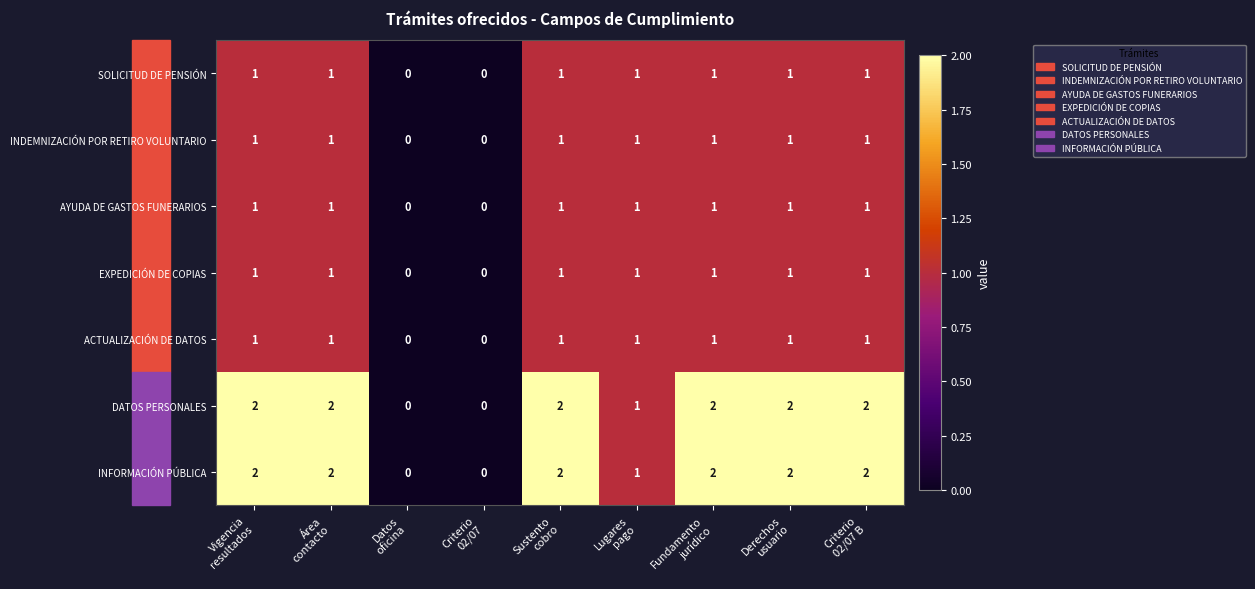

What is the sum of all EXPEDICIÓN DE COPIAS values?

7